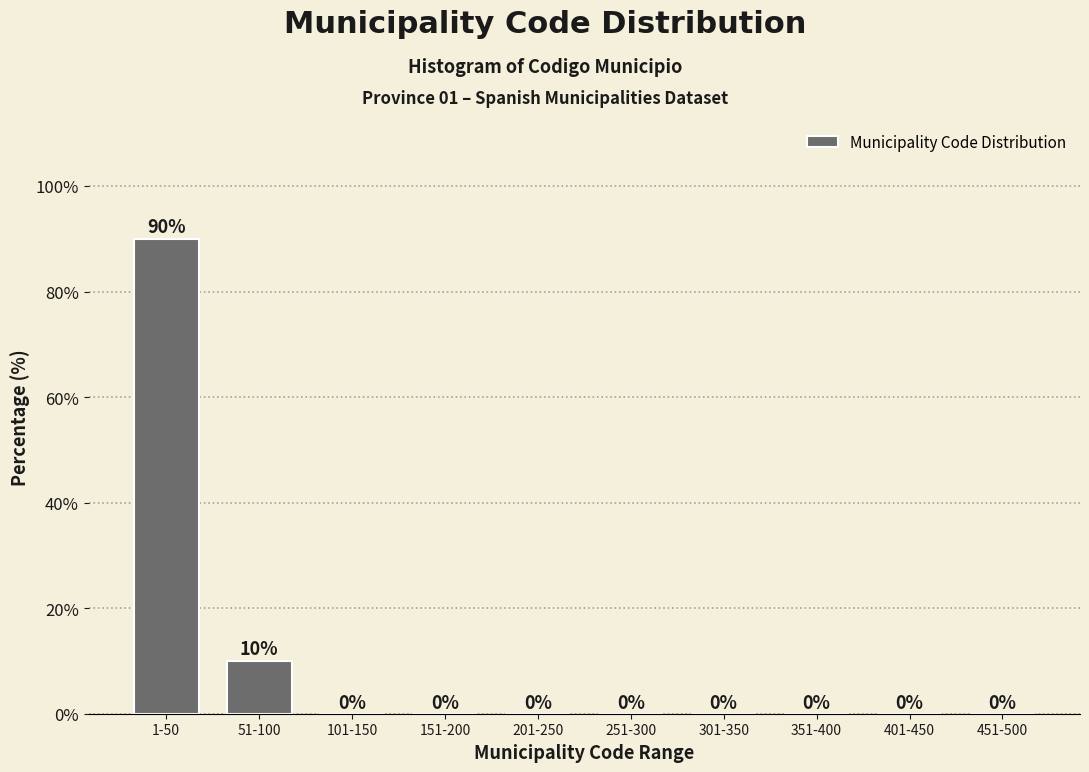

Reading left to right, what are all the values shown in this chart?

1-50=90	51-100=10	101-150=0	151-200=0	201-250=0	251-300=0	301-350=0	351-400=0	401-450=0	451-500=0